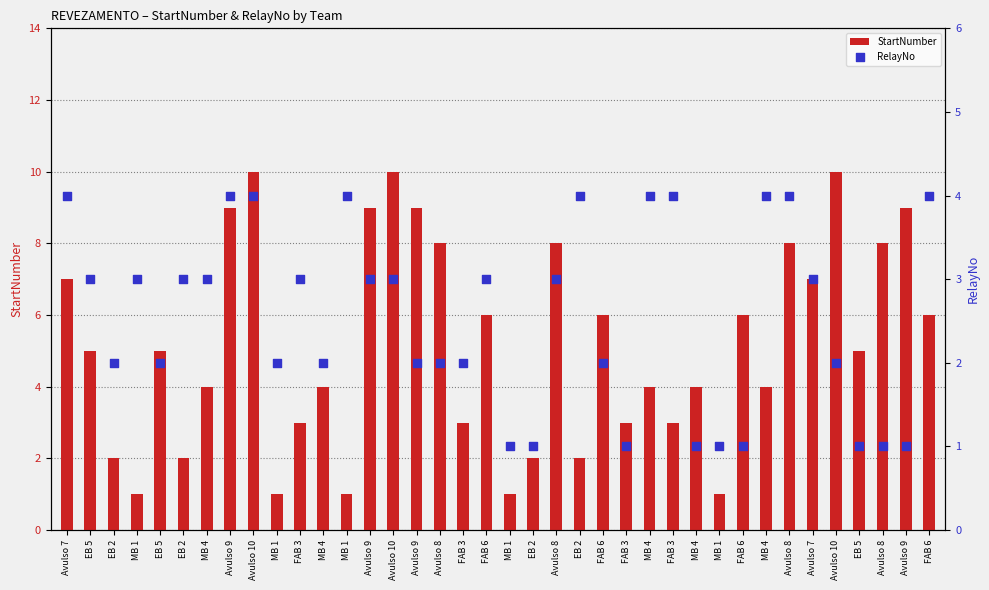

Which series has the largest total across all categories?

StartNumber